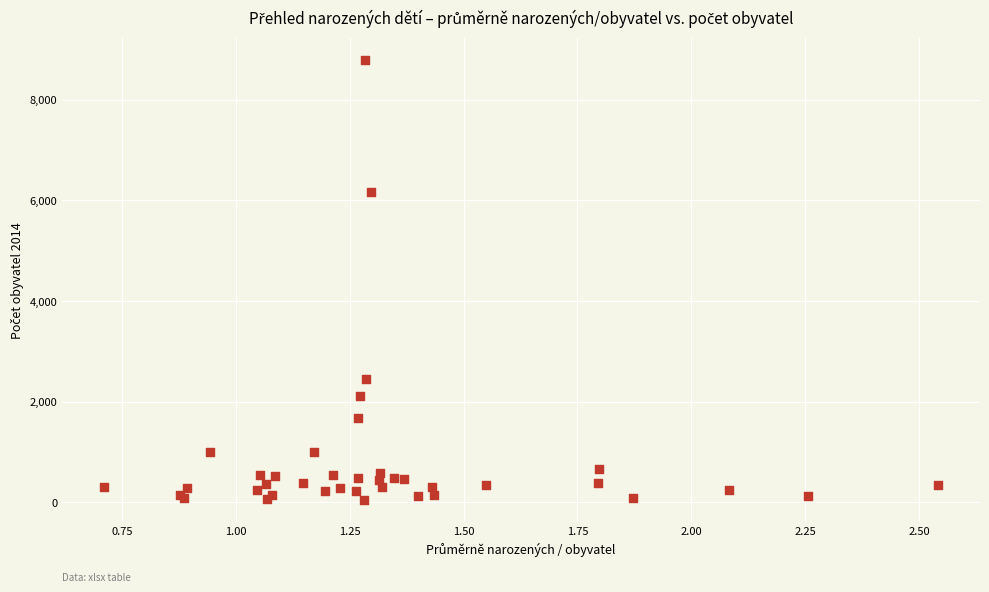

What Y value in the scatter plot is closest to 4423?

6172